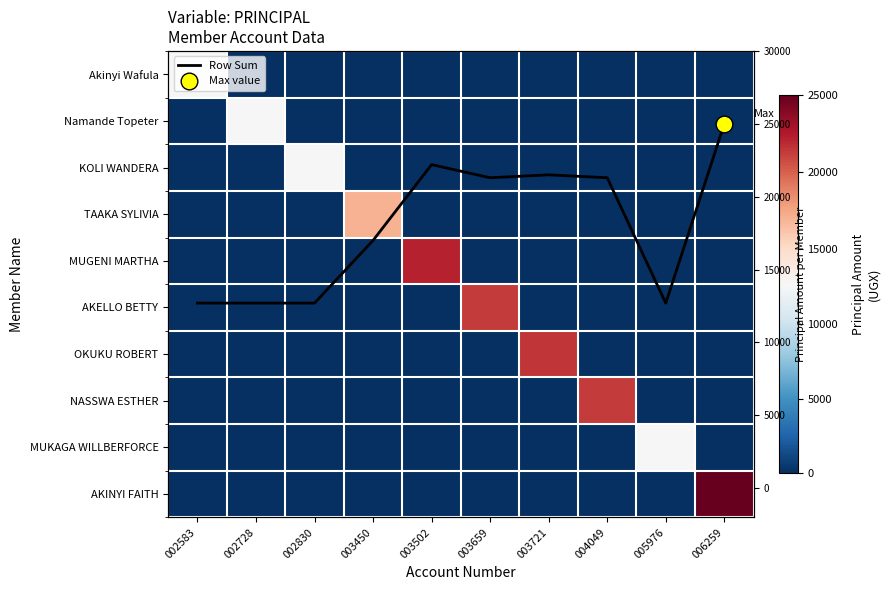

Which category has the highest value in the KOLI WANDERA series?

002830